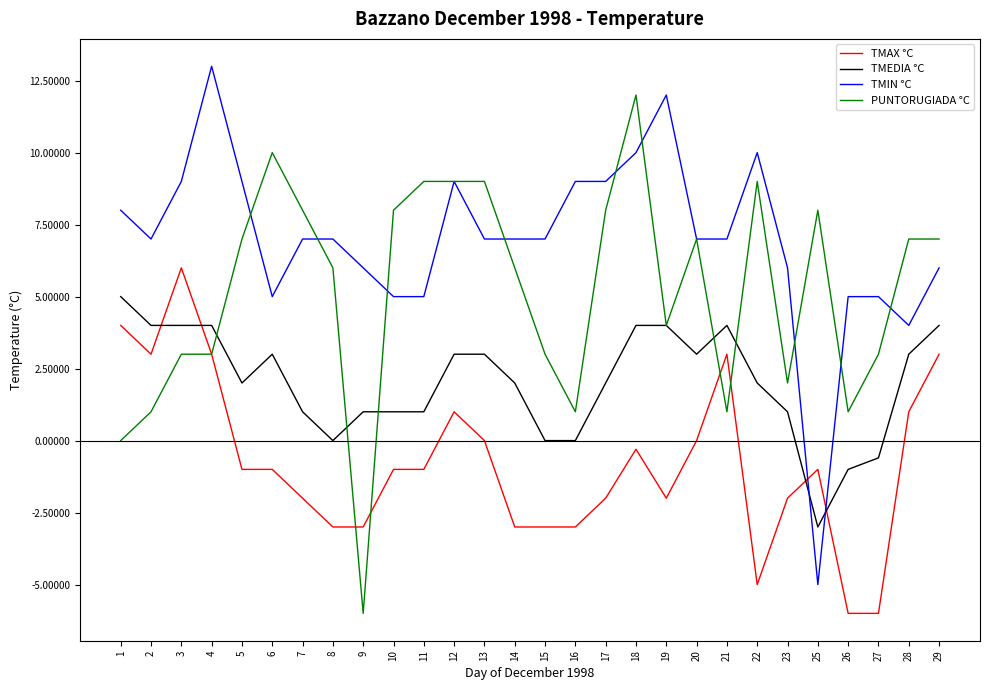

What is the minimum value for PUNTORUGIADA °C?

-6.0